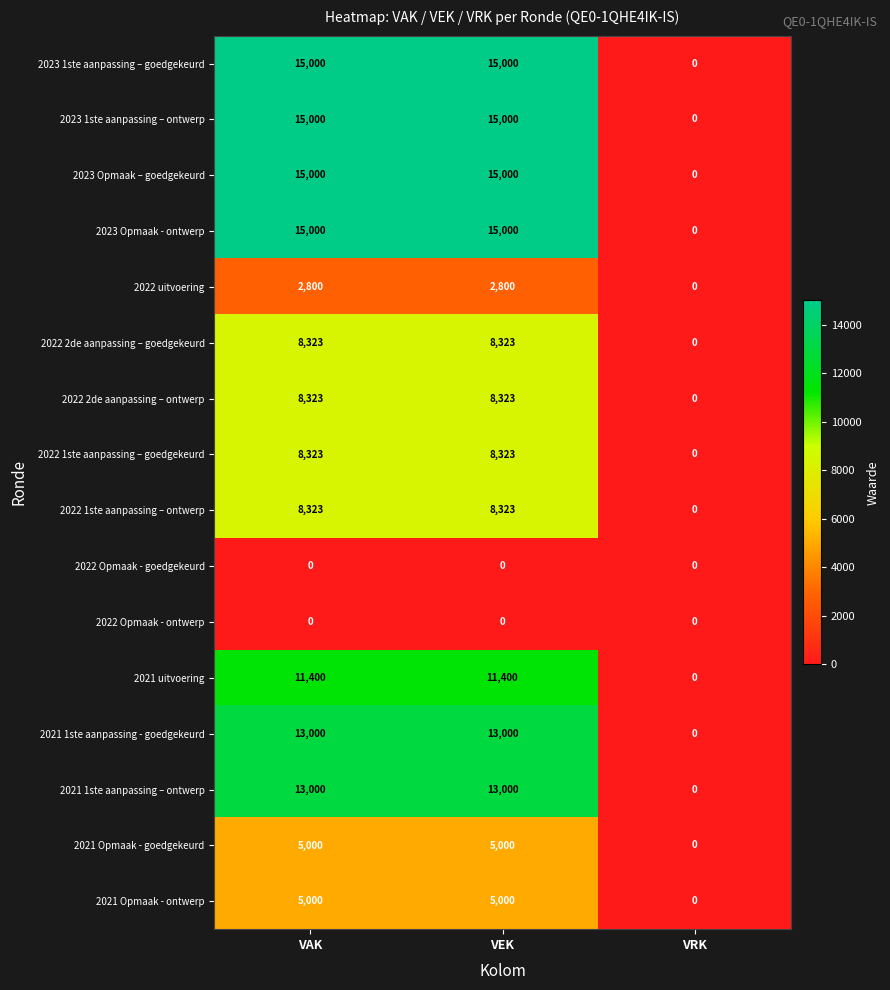

What is the total value across all series at VEK?

143492